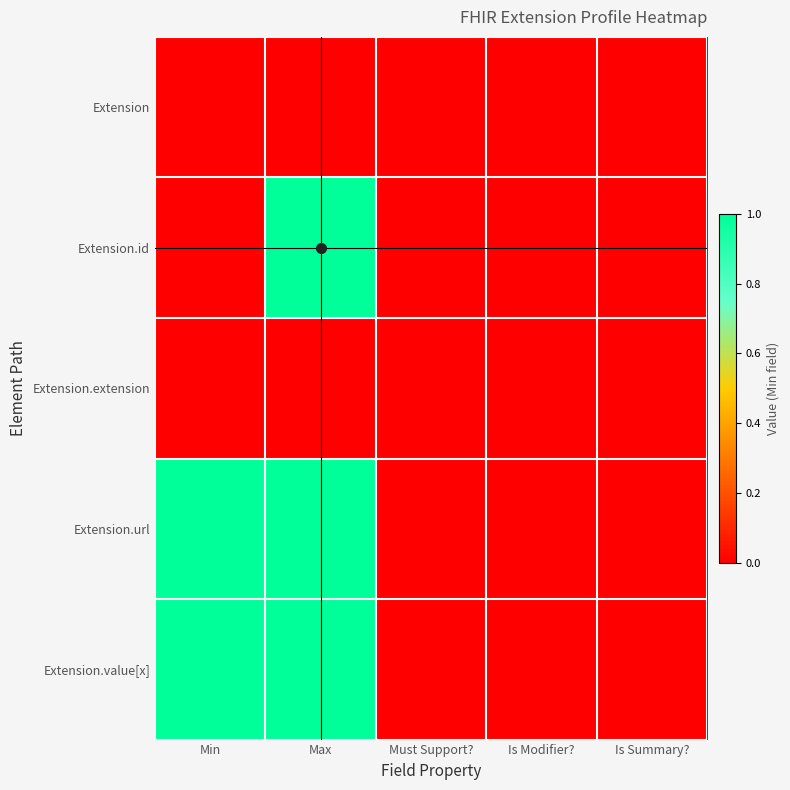

The Extension.id series shows 0 at Must Support?. True or false?

True